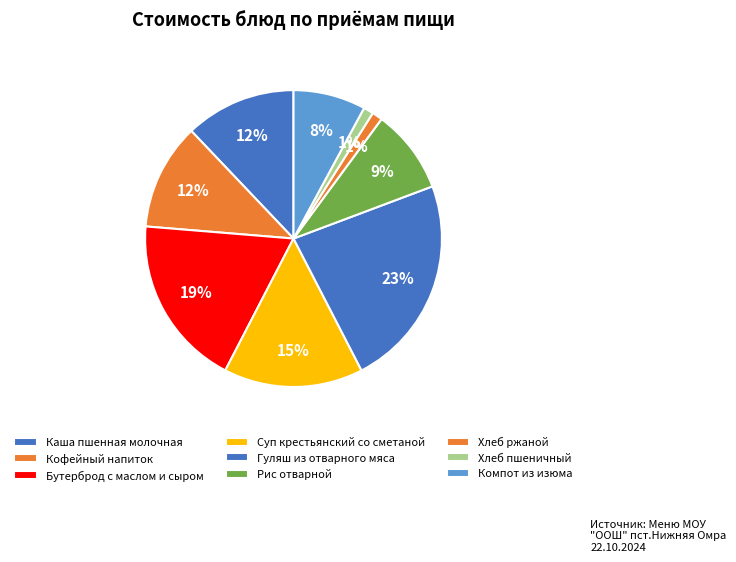

What is the largest slice in the pie chart?

Гуляш из отварного мяса